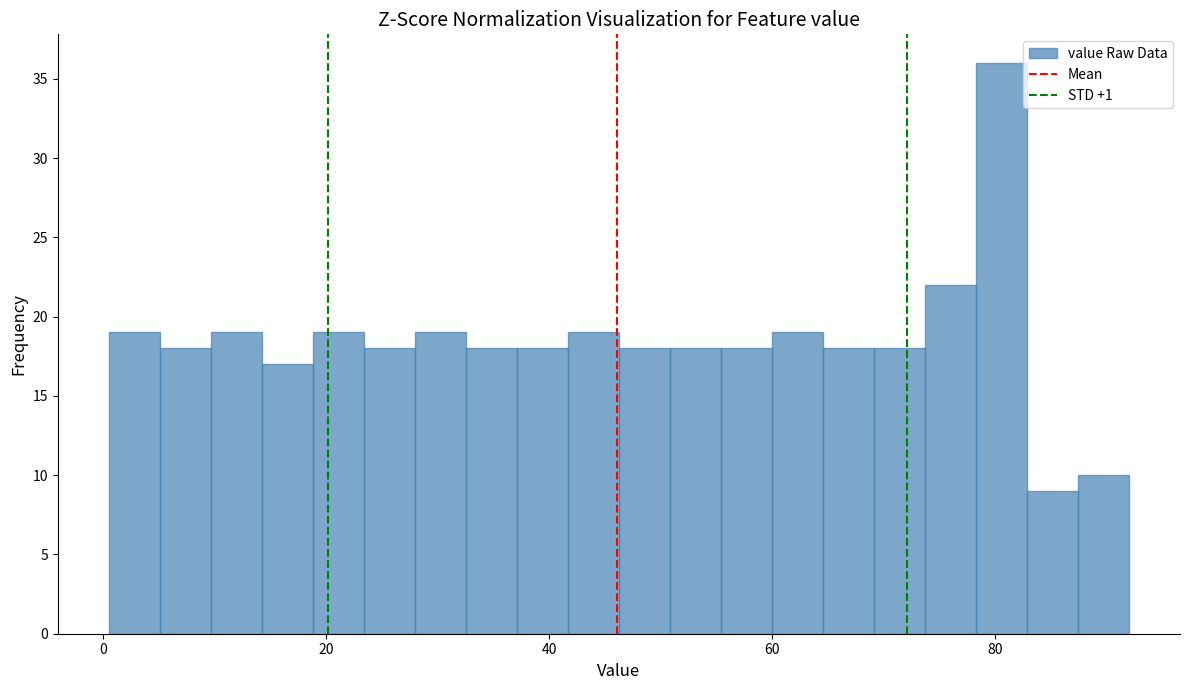

Around what value on the x-axis is the tallest bar? Give the approximate position of its centre, as read against the axis.

80